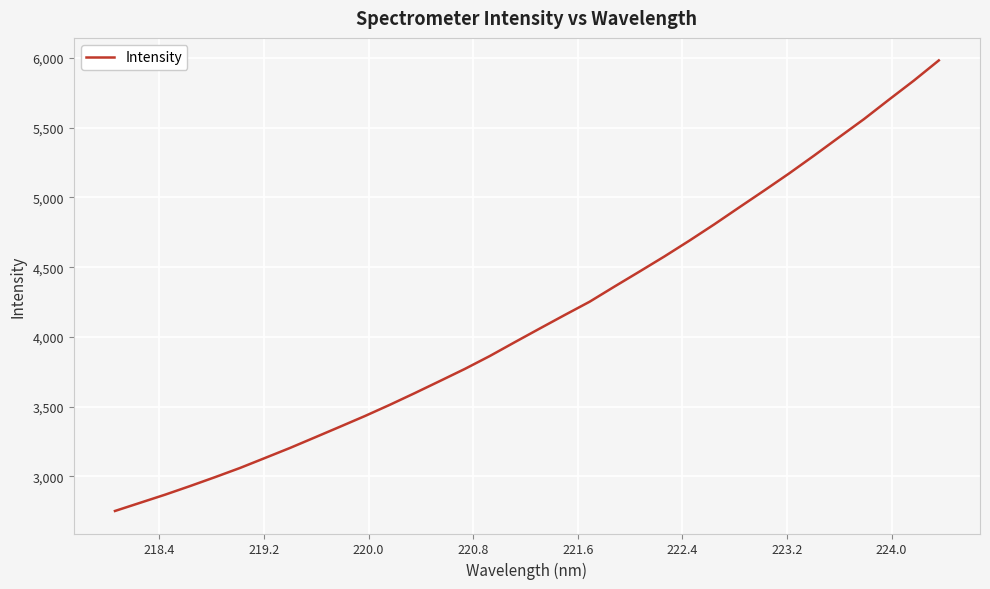

How many values are below 4059?

17